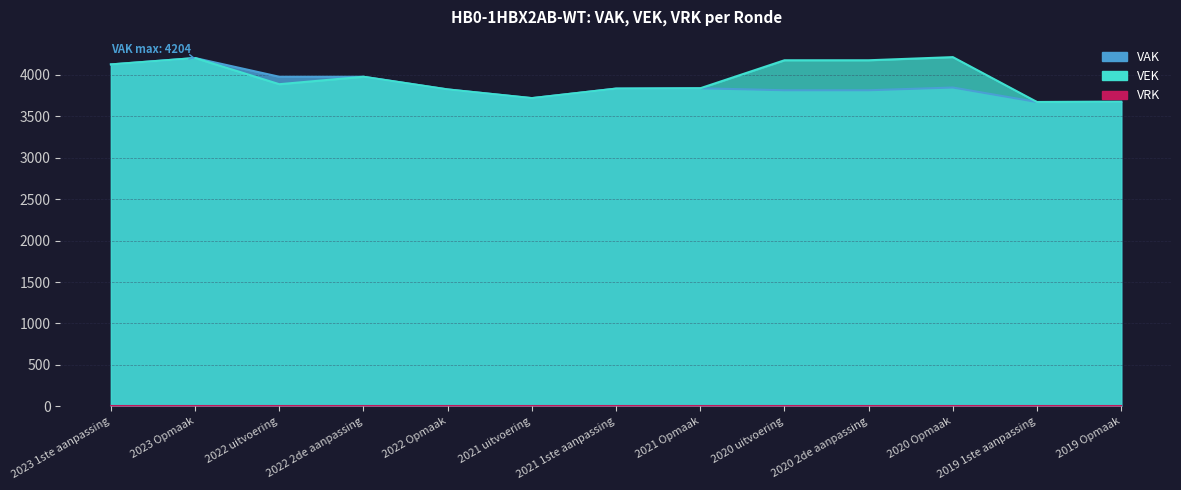

The value of VAK at 2020 2de aanpassing is 2302. True or false?

False